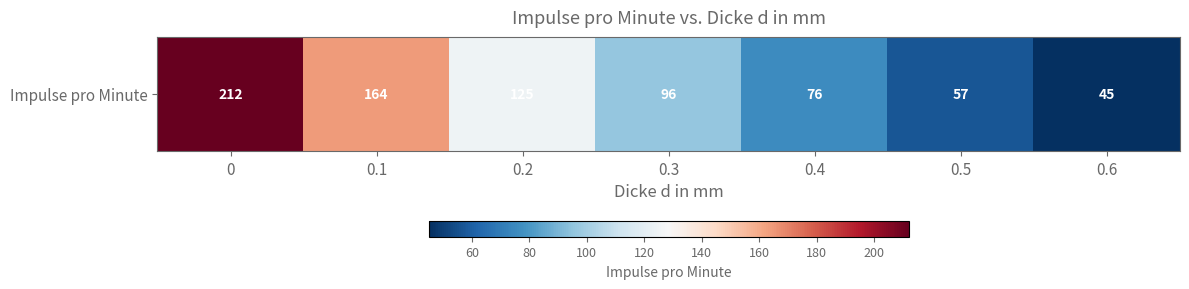

Reading left to right, extract all data points from this chart.

0=212	0.1=164	0.2=125	0.3=96	0.4=76	0.5=57	0.6=45